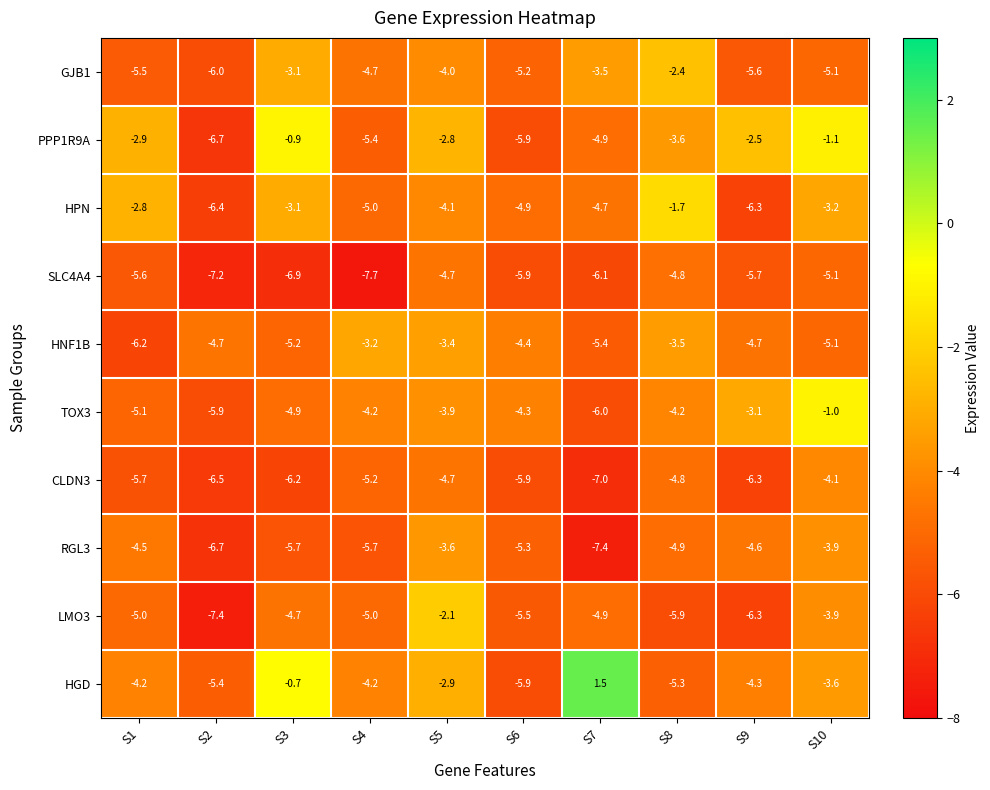

How many positive values does the HGD series have?

1